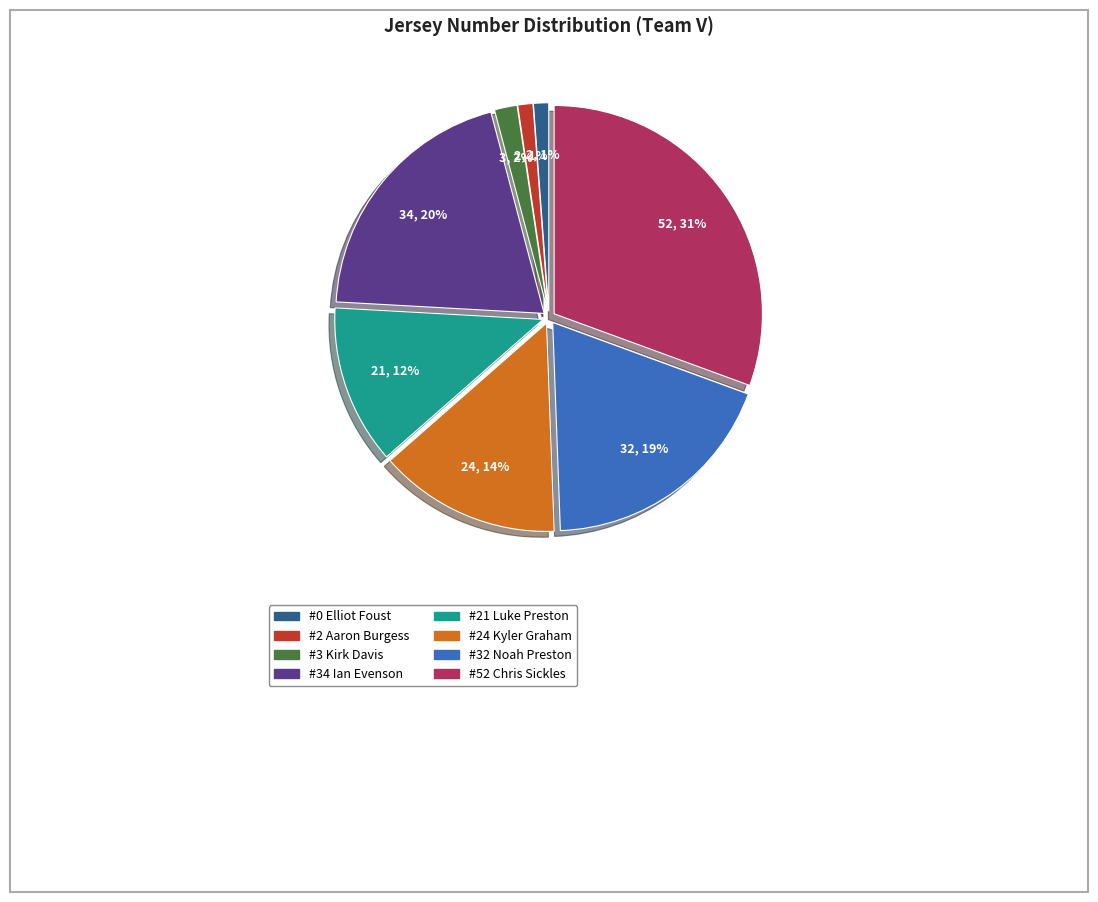

Does any single category account for the majority?

No